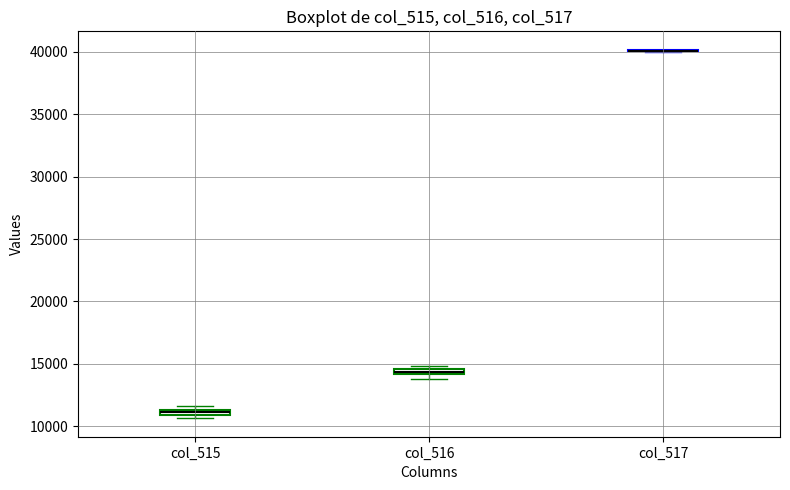

Where is the upper edge of the box for col_515 on the y-axis? The values are not printed on the chart, so give them approximately, as read against the axis.

11500